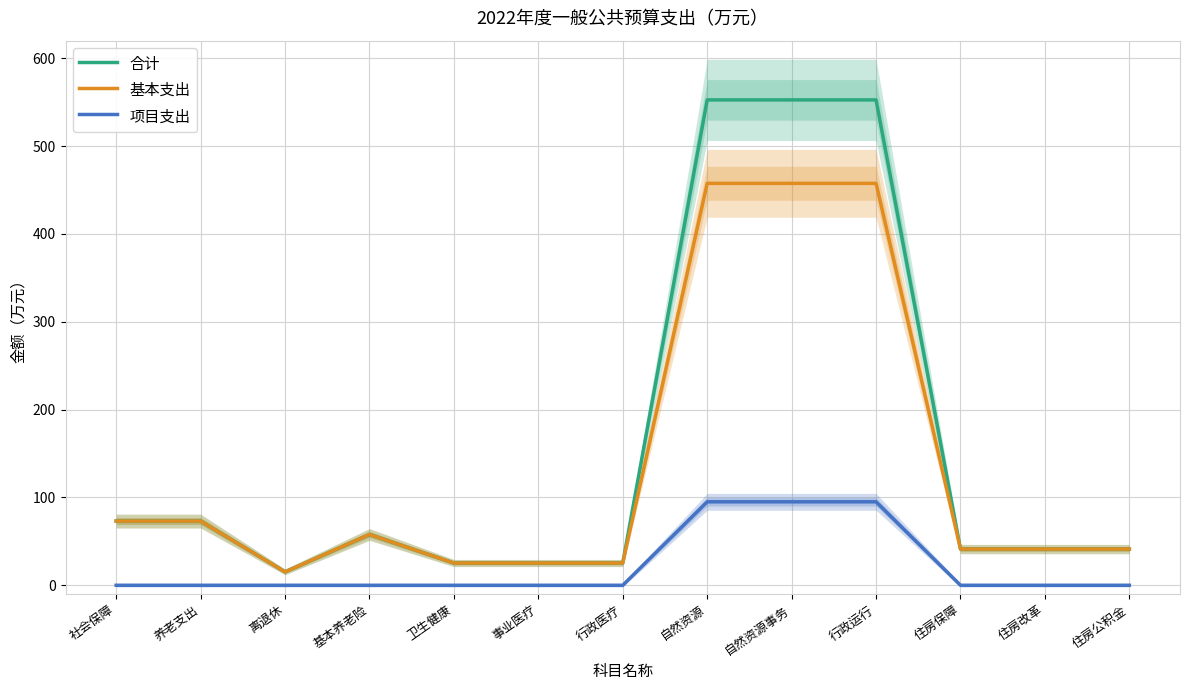

What is the difference between the highest and lowest values at 自然资源?

457.6